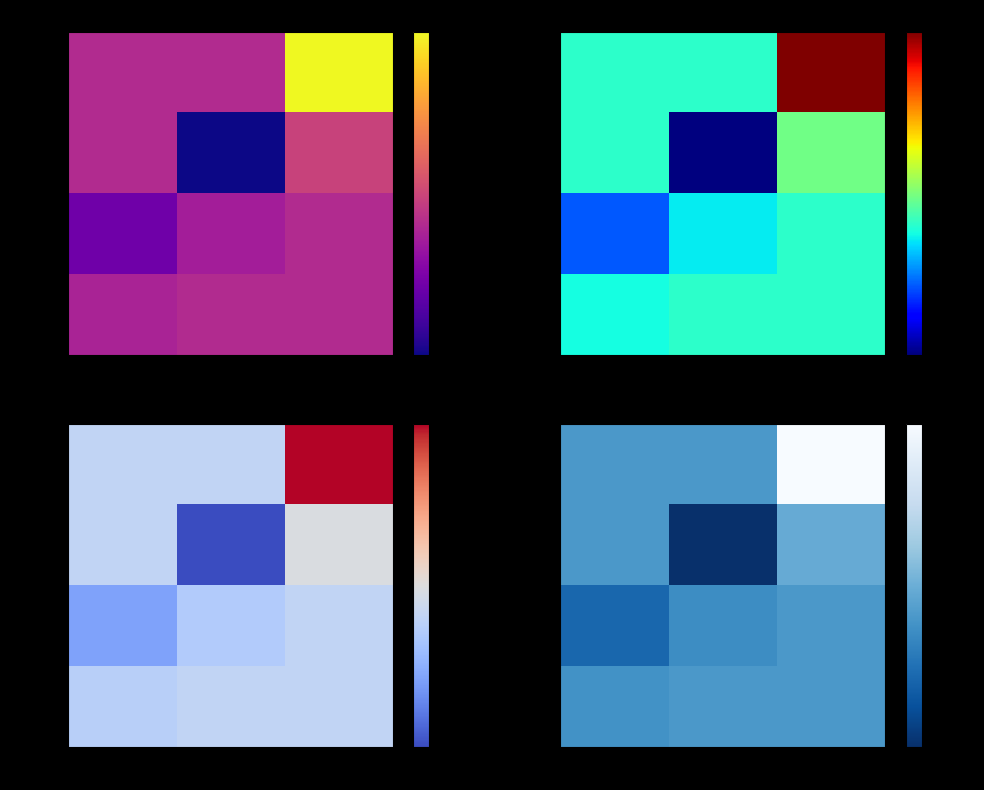

Is it true that w*=0.145 equals -0.0 at t*=2075?

True